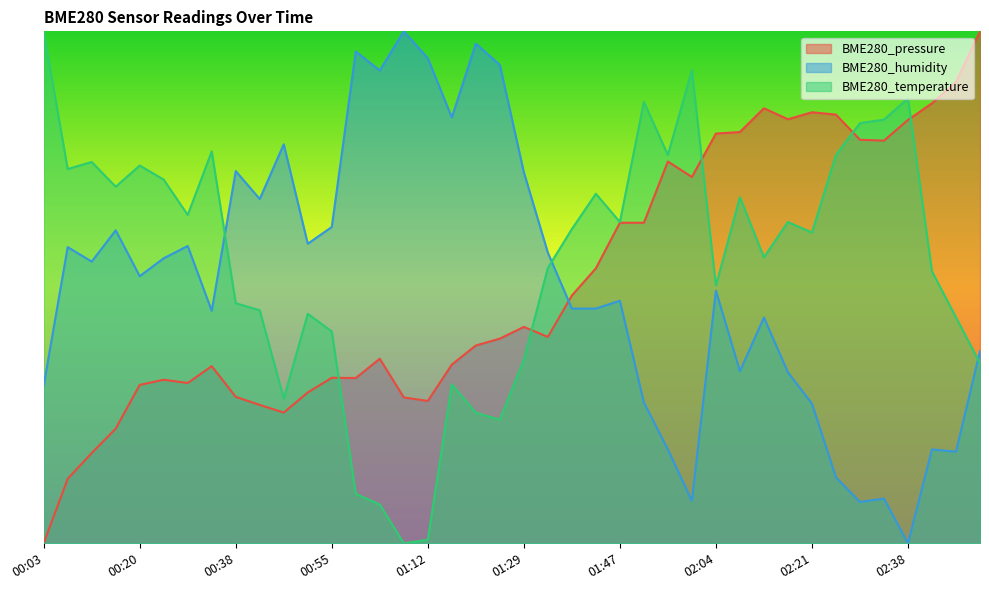

Reading left to right, transcribe all the data shown in this chart.

BME280_pressure: 0.0	0.1	0.2	0.2	0.3	0.3	0.3	0.3	0.3	0.3	0.3	0.3	0.3	0.3	0.4	0.3	0.3	0.3	0.4	0.4	0.4	0.4	0.5	0.5	0.6	0.6	0.7	0.7	0.8	0.8	0.8	0.8	0.8	0.8	0.8	0.8	0.8	0.9	0.9	1.0
BME280_humidity: 0.3	0.6	0.6	0.6	0.5	0.6	0.6	0.5	0.7	0.7	0.8	0.6	0.6	1.0	0.9	1.0	0.9	0.8	1.0	0.9	0.7	0.6	0.5	0.5	0.5	0.3	0.2	0.1	0.5	0.3	0.4	0.3	0.3	0.1	0.1	0.1	0.0	0.2	0.2	0.4
BME280_temperature: 1.0	0.7	0.7	0.7	0.7	0.7	0.6	0.8	0.5	0.5	0.3	0.4	0.4	0.1	0.1	0.0	0.0	0.3	0.3	0.2	0.4	0.5	0.6	0.7	0.6	0.9	0.8	0.9	0.5	0.7	0.6	0.6	0.6	0.8	0.8	0.8	0.9	0.5	0.4	0.4